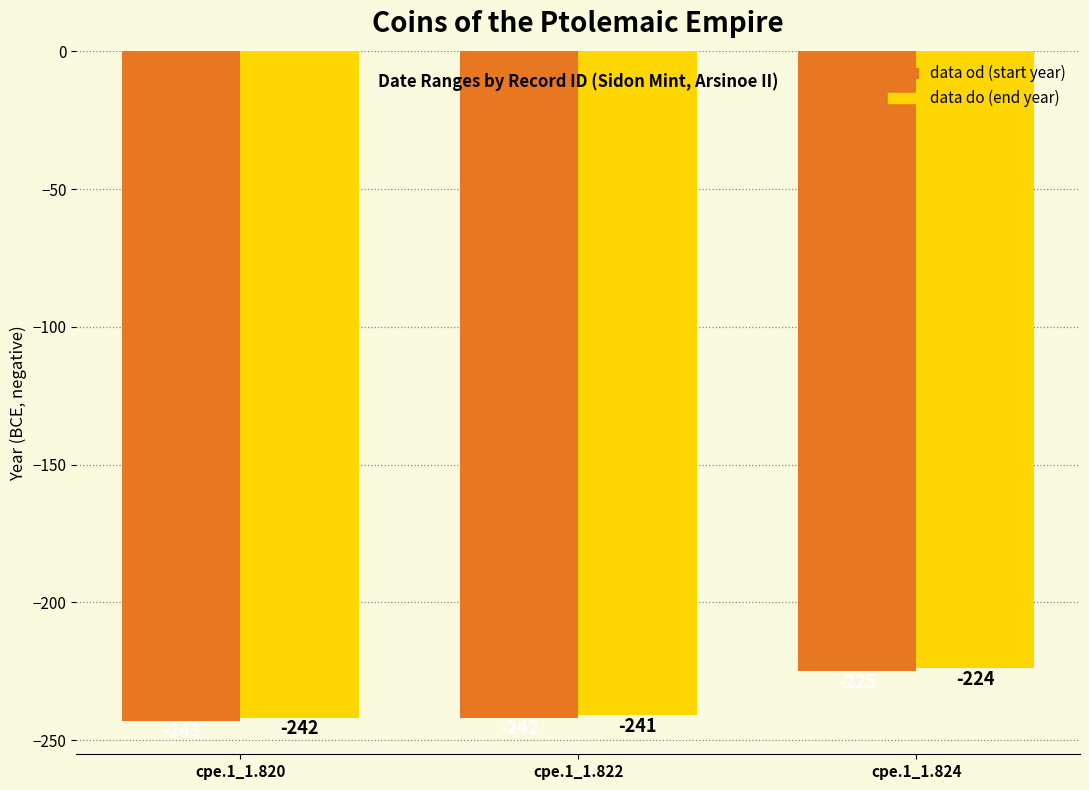

At which category is the sum across all series the highest?

cpe.1_1.824